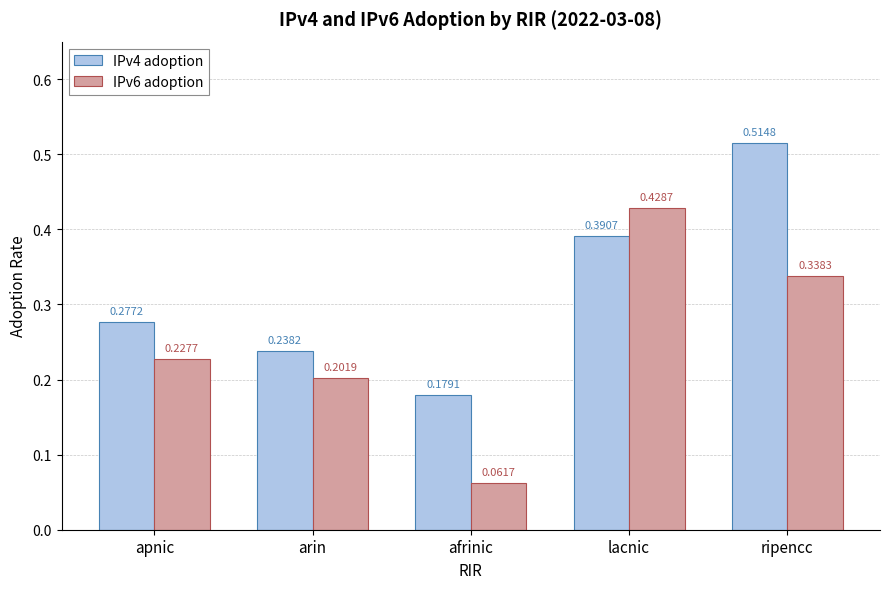

The IPv4 adoption series shows 0.1 at afrinic. True or false?

False